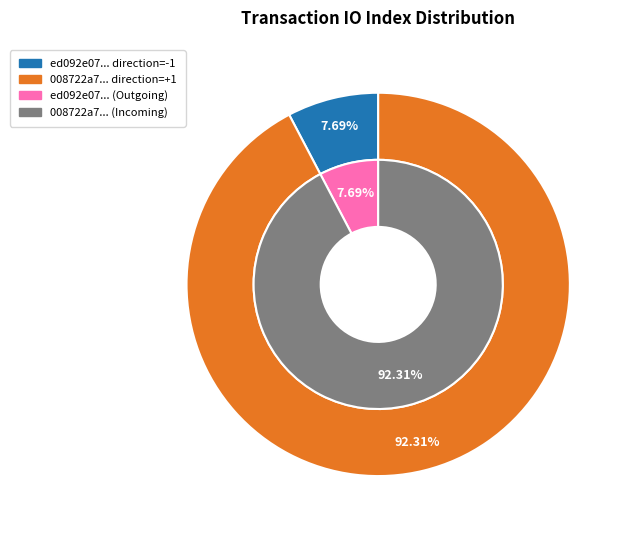

The 0 slice represents 1% of the pie. True or false?

False